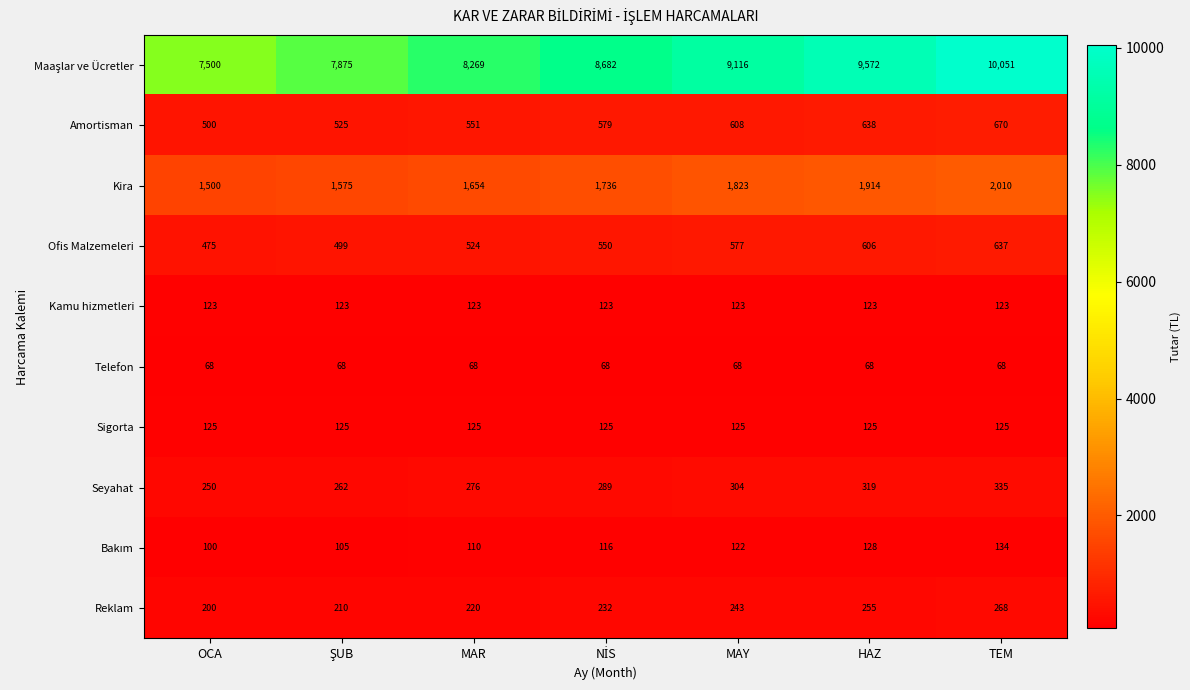

What is the minimum value for Seyahat?

250